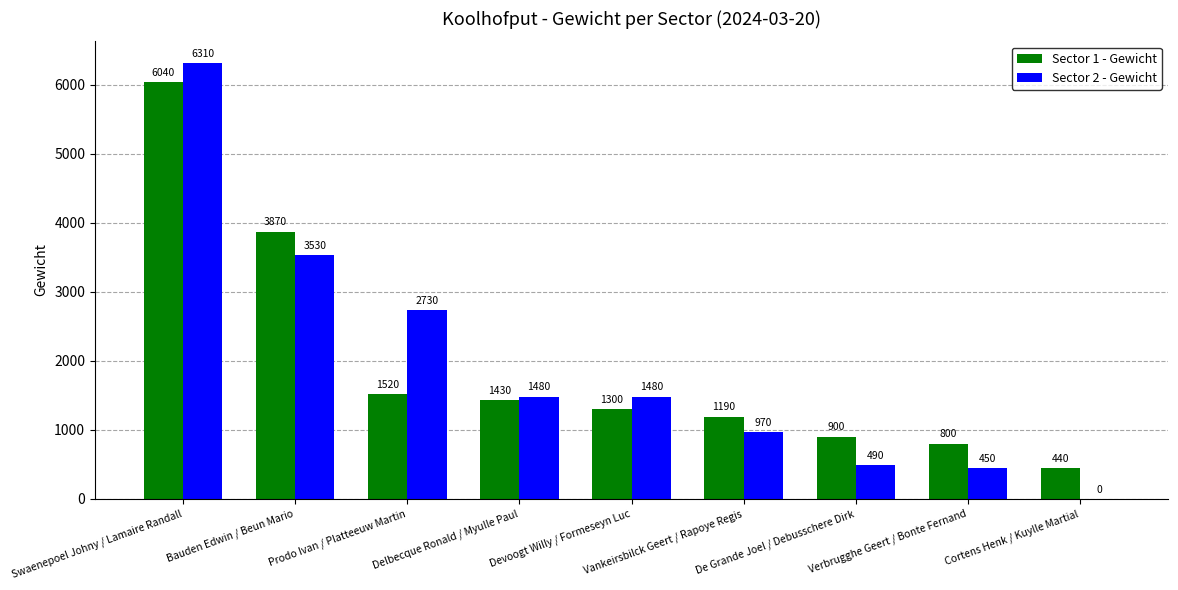

Where is Sector 1 - Gewicht nearest to the value 3240?

Bauden Edwin / Beun Mario